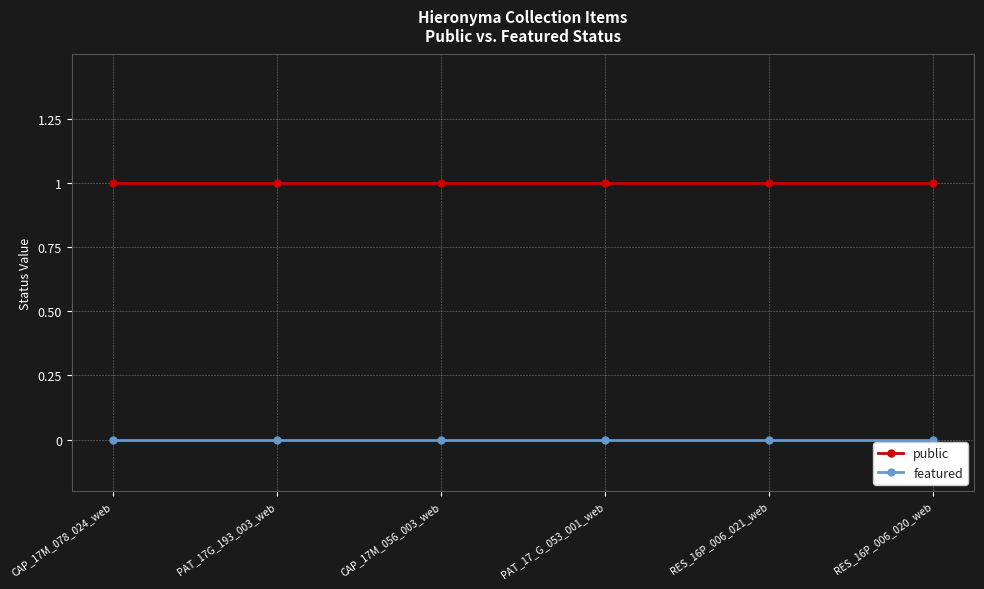

Reading right to left, extract all data points from this chart.

public: 1	1	1	1	1	1
featured: 0	0	0	0	0	0